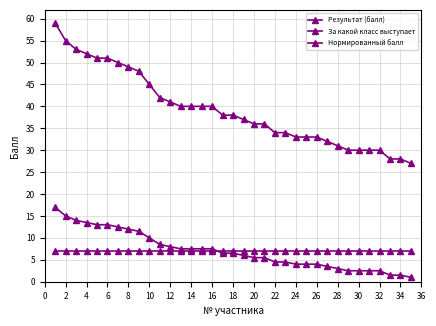

Reading left to right, extract all data points from this chart.

Результат (балл): 59.0	55.0	53.0	52.0	51.0	51.0	50.0	49.0	48.0	45.0	42.0	41.0	40.0	40.0	40.0	40.0	38.0	38.0	37.0	36.0	36.0	34.0	34.0	33.0	33.0	33.0	32.0	31.0	30.0	30.0	30.0	30.0	28.0	28.0	27.0
За какой класс выступает: 7.0	7.0	7.0	7.0	7.0	7.0	7.0	7.0	7.0	7.0	7.0	7.0	7.0	7.0	7.0	7.0	7.0	7.0	7.0	7.0	7.0	7.0	7.0	7.0	7.0	7.0	7.0	7.0	7.0	7.0	7.0	7.0	7.0	7.0	7.0
Нормированный балл: 17.0	15.0	14.0	13.5	13.0	13.0	12.5	12.0	11.5	10.0	8.5	8.0	7.5	7.5	7.5	7.5	6.5	6.5	6.0	5.5	5.5	4.5	4.5	4.0	4.0	4.0	3.5	3.0	2.5	2.5	2.5	2.5	1.5	1.5	1.0